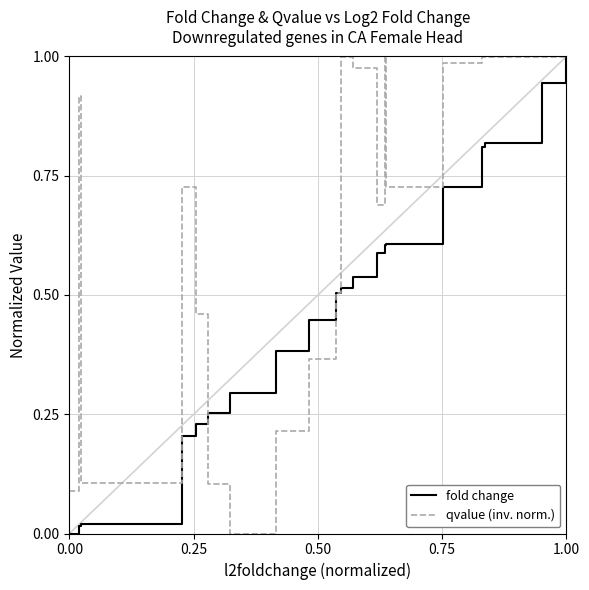

Which series has the largest total across all categories?

qvalue (inv. norm.)